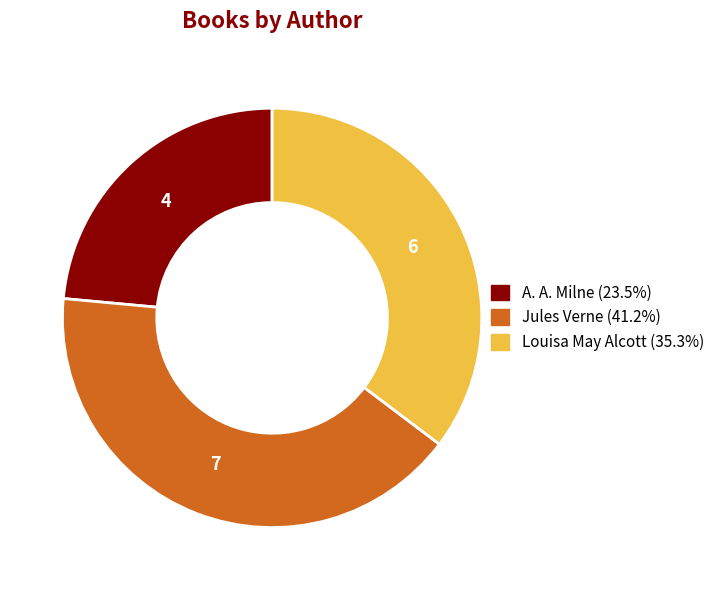

Is it true that Jules Verne is 41% of the pie?

True